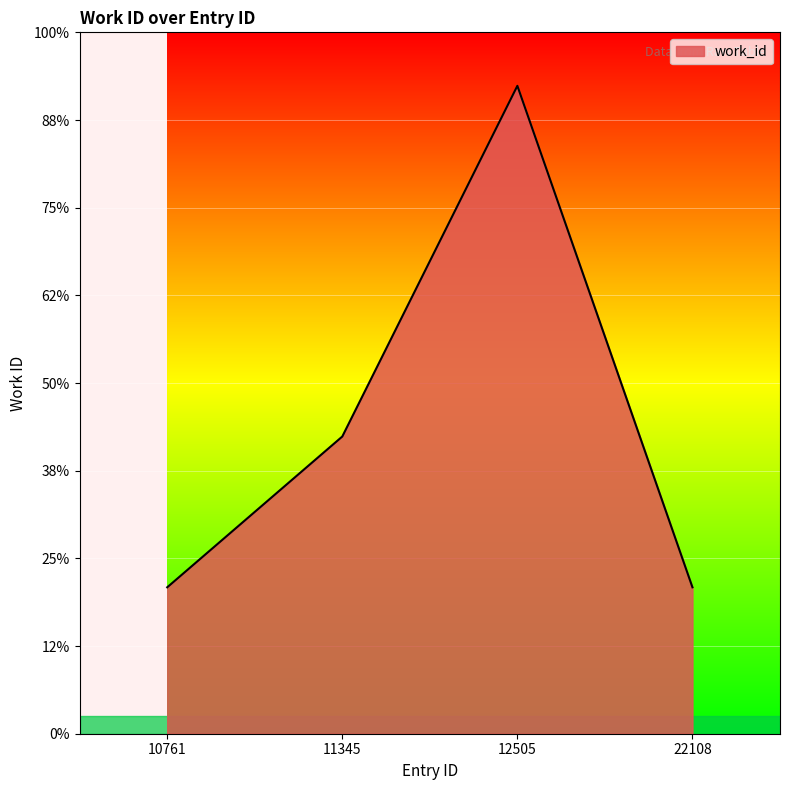

Does the chart display data point markers on the line(s)?

No